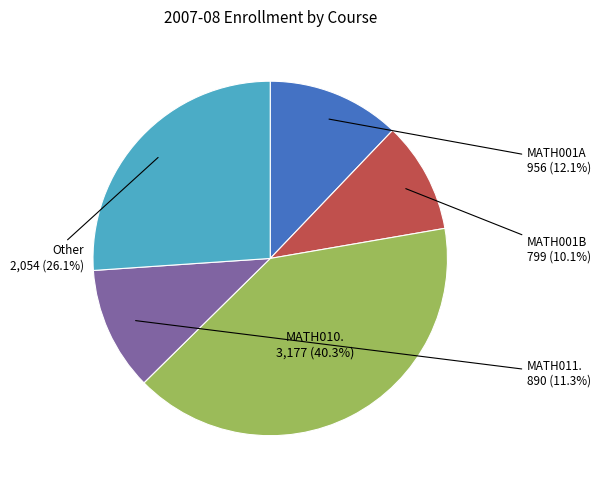

Does MATH001A account for over 50% of the chart?

No